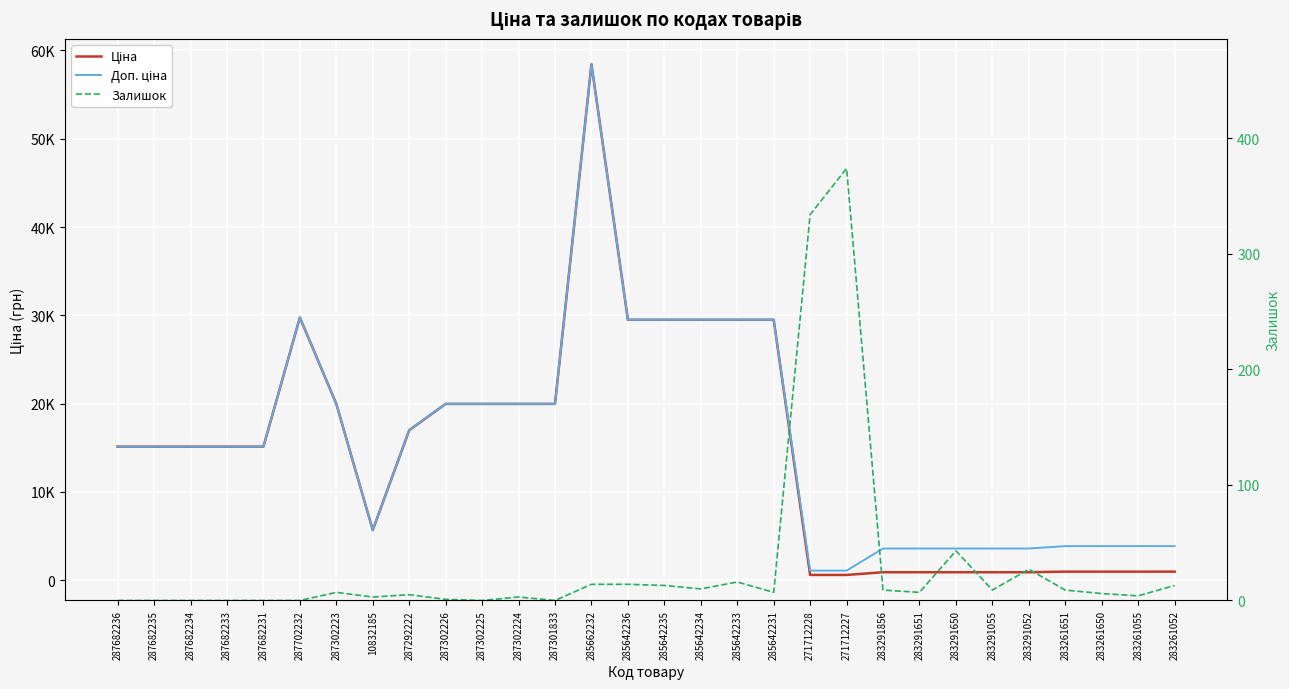

Where is the first local maximum for Ціна?

287702232